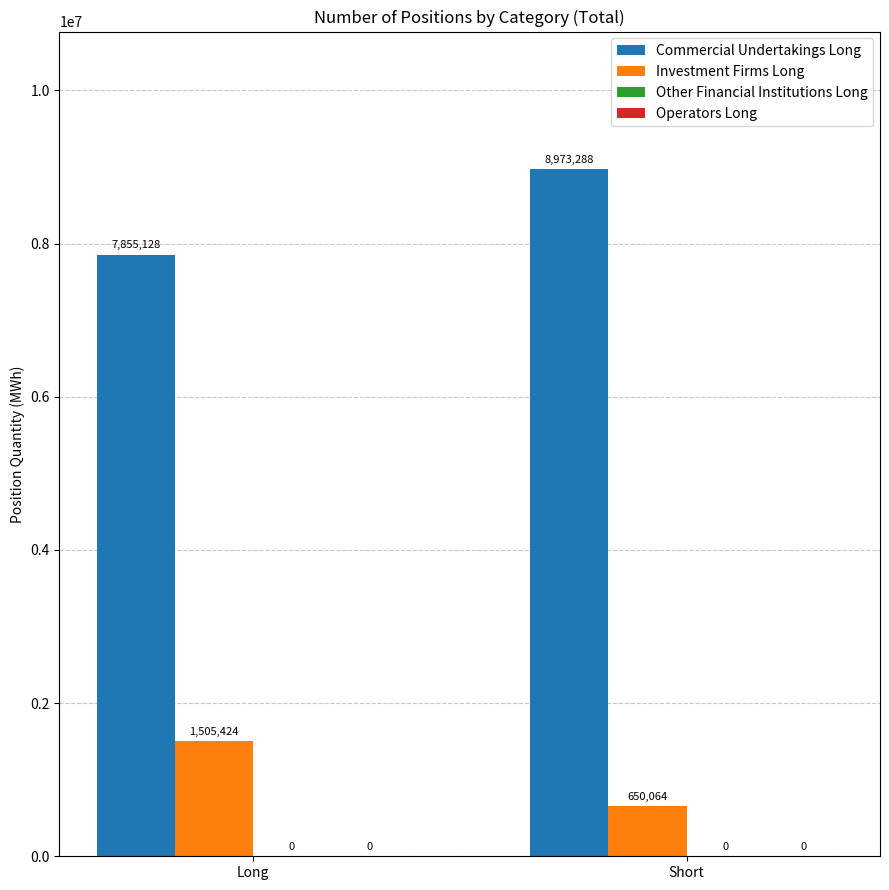

What is the total value across all series at Long?

9360552